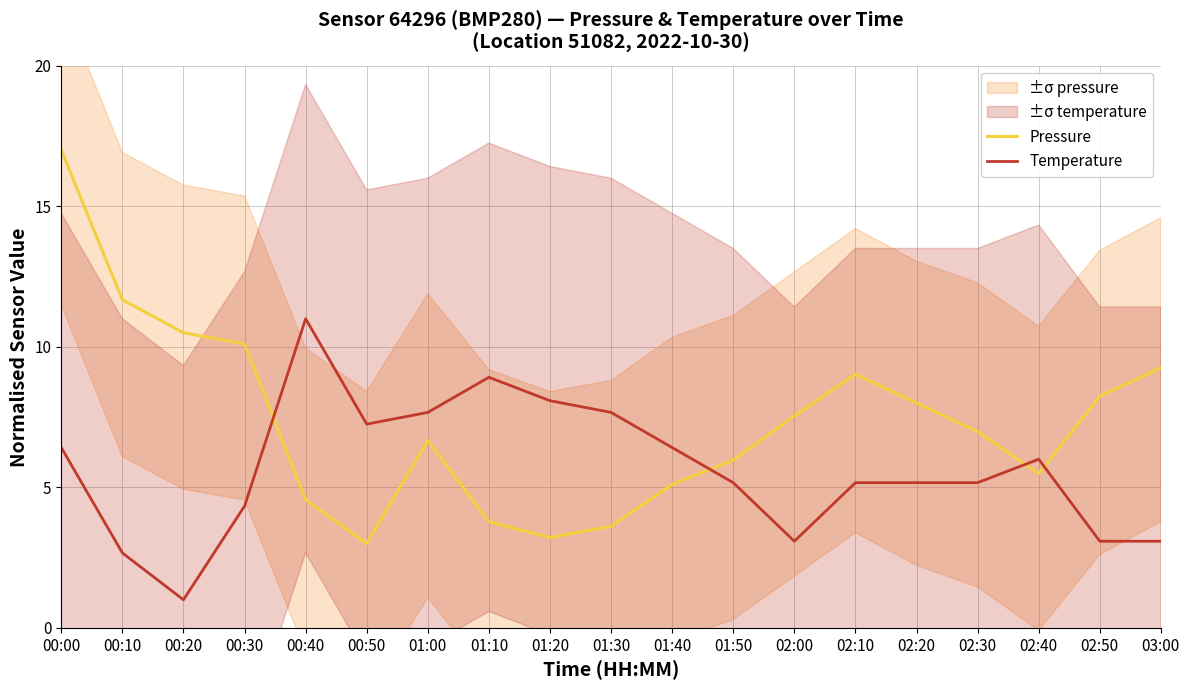

Which category has the lowest value across all series?

00:20